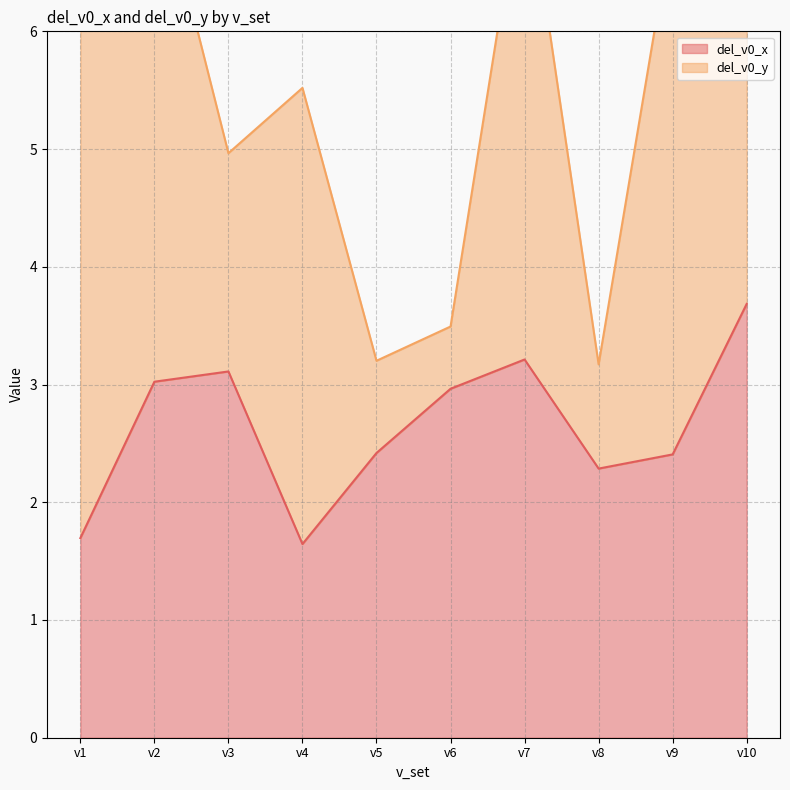

The value of del_v0_x at v10 is 3.7. True or false?

True